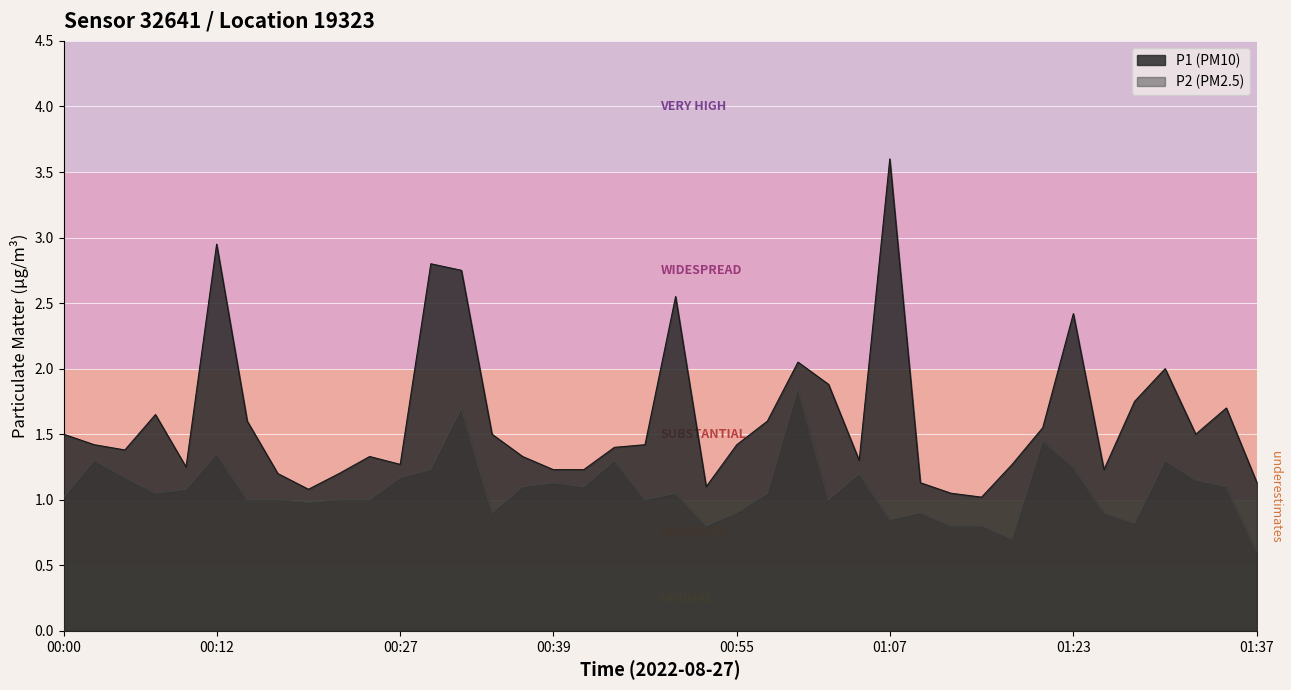

At which label is P2 closest to 1?

00:15